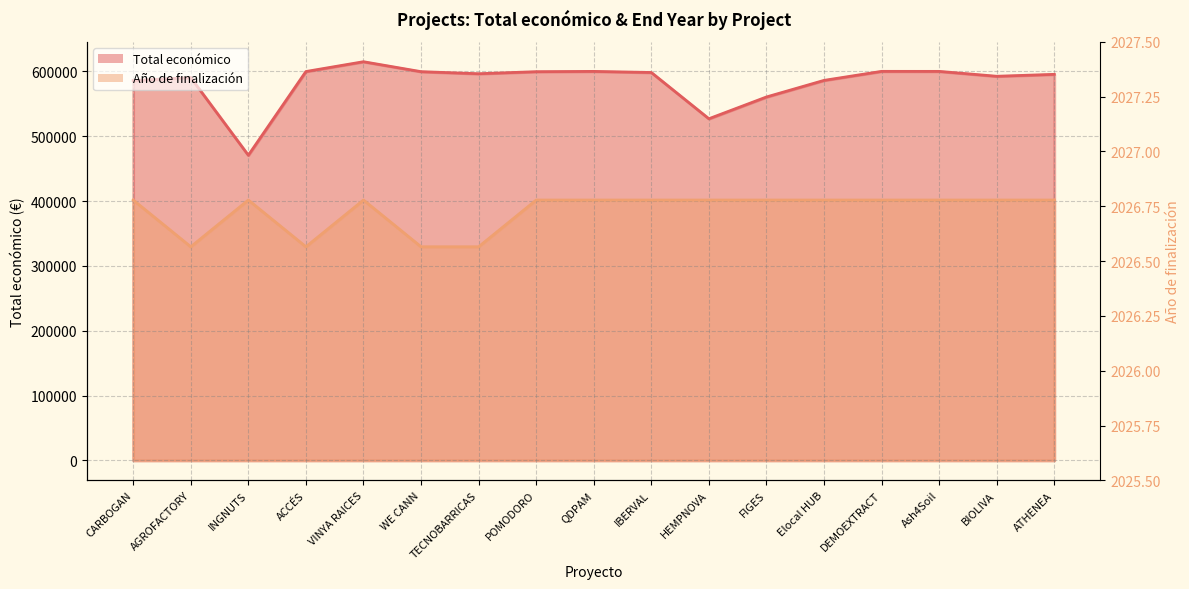

True or false: Año de finalización and Total económico intersect in this chart.

False